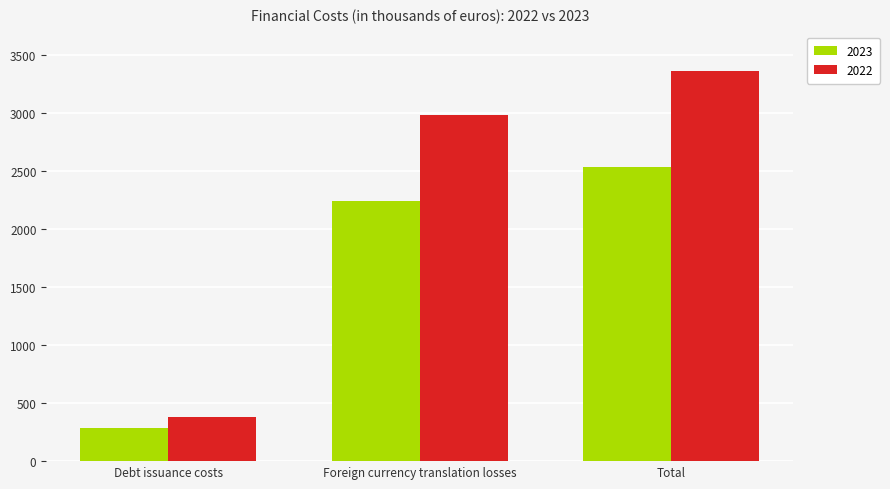

The 2022 series shows 4653 at Total. True or false?

False